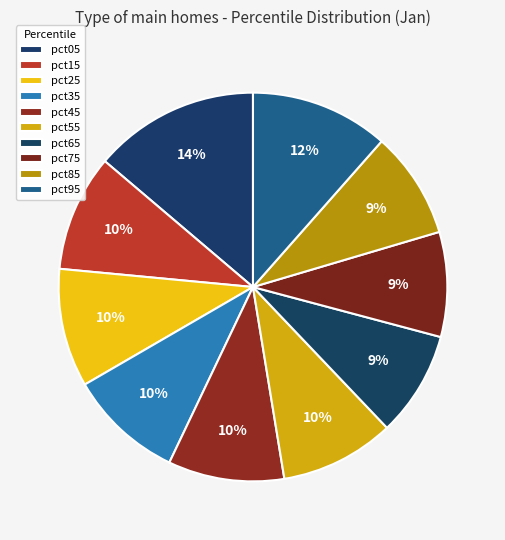

Which category has the biggest portion of the pie?

pct05